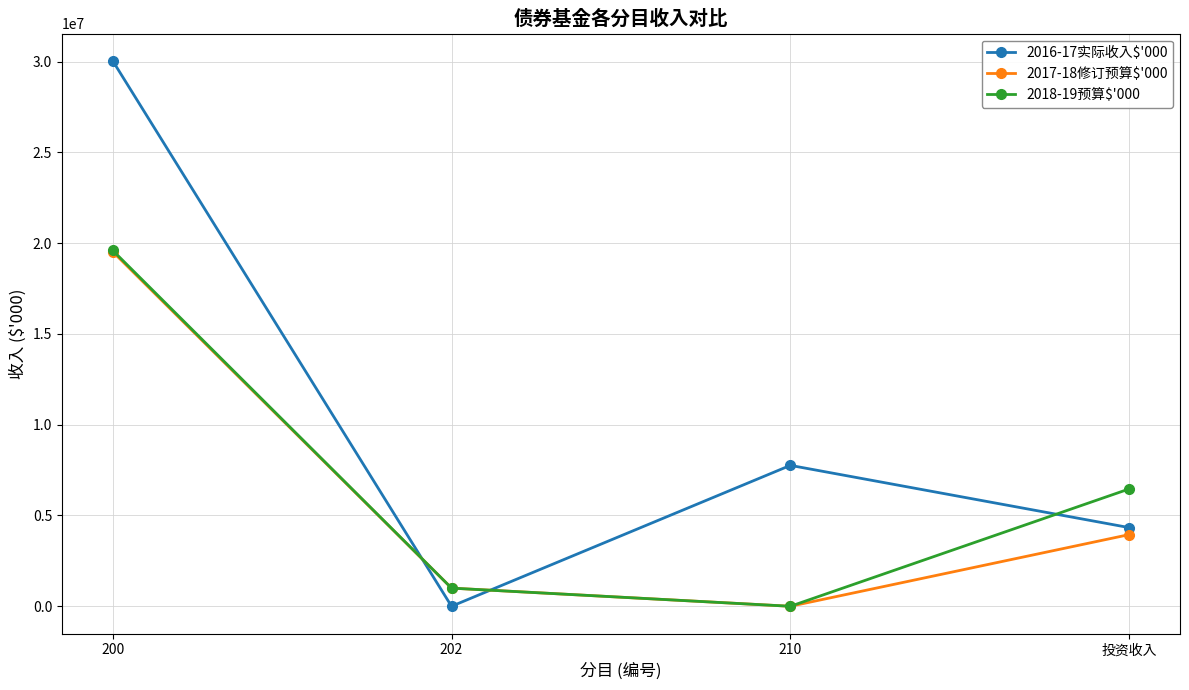

Which series has the largest total across all categories?

2016-17实际收入$'000